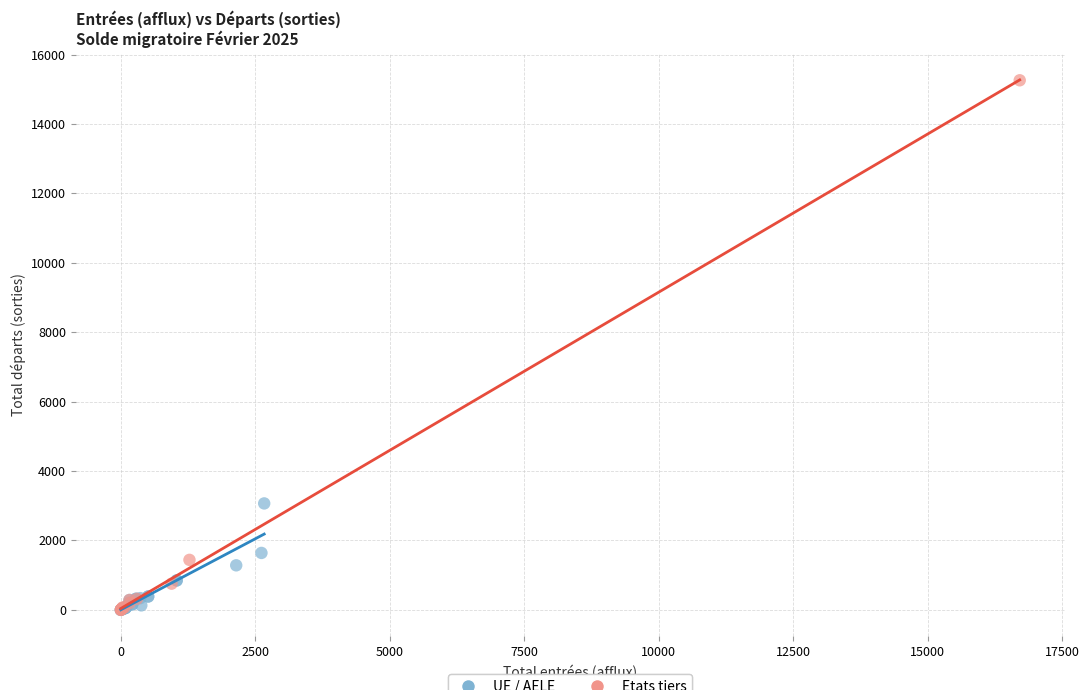

Which series has the widest spread of Y values?

Etats tiers